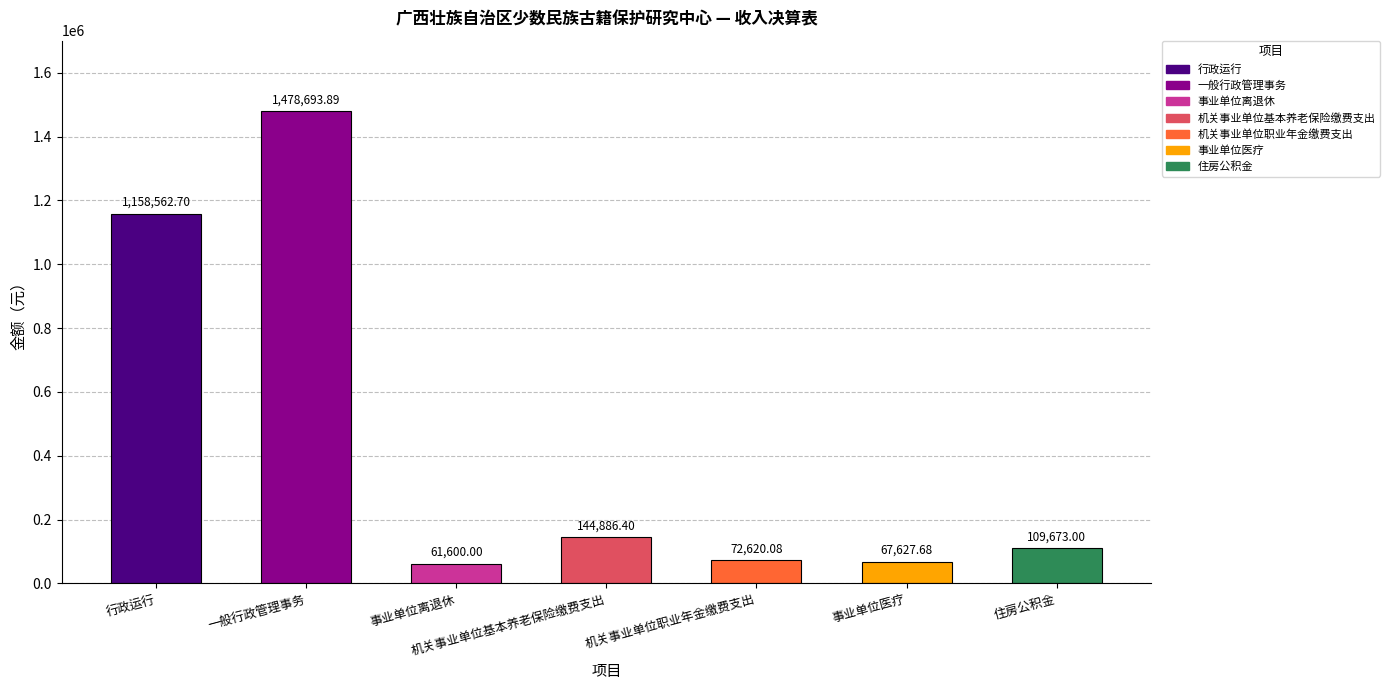

What is the smallest value displayed?

61600.0